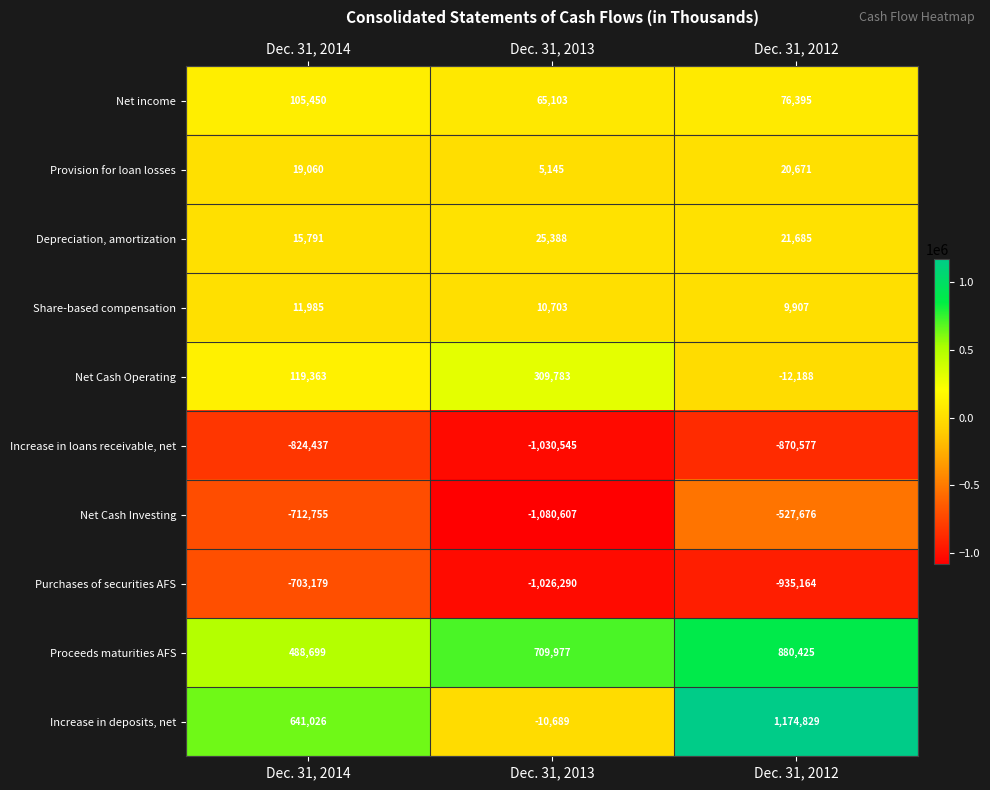

The value of Depreciation, amortization at Dec. 31, 2013 is 13742. True or false?

False